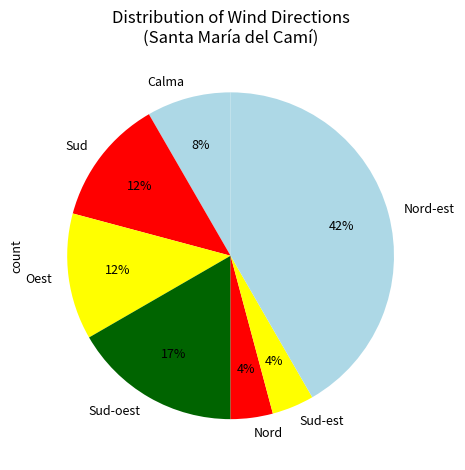

Is Sud-est the majority of the pie?

No